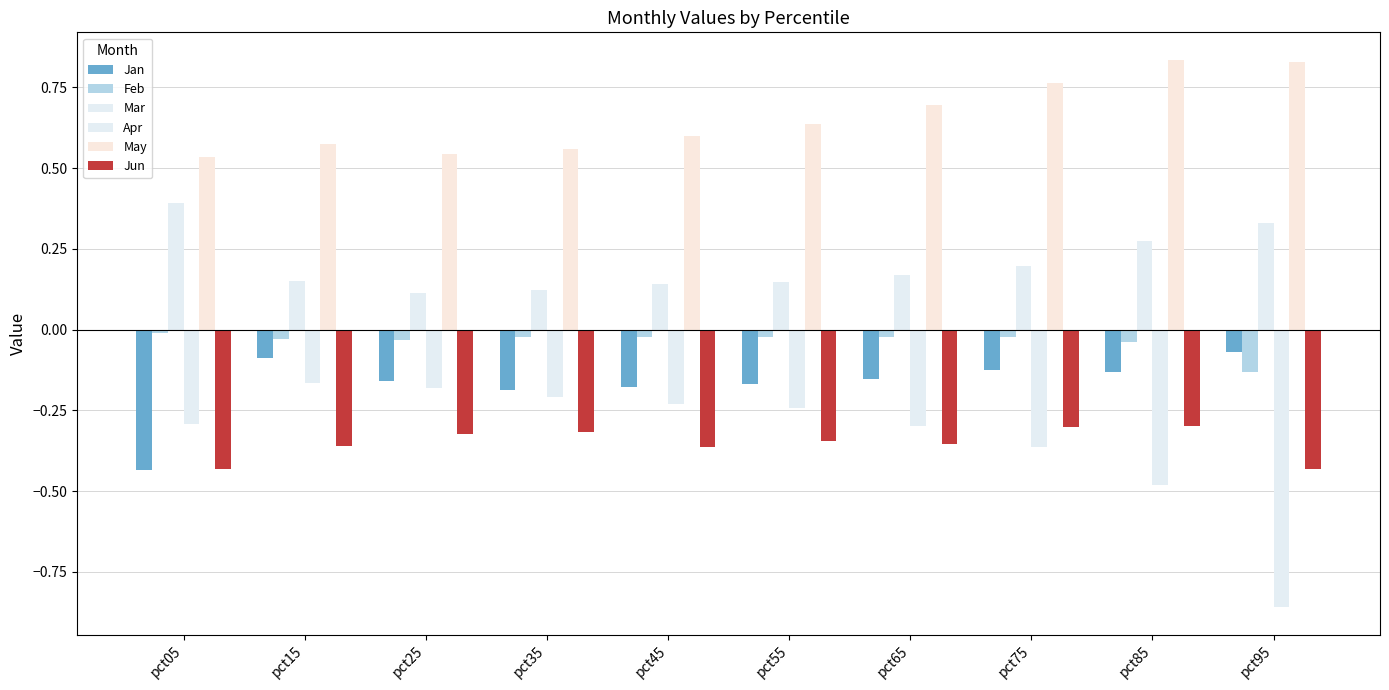

What is the minimum value for Jun?

-0.4